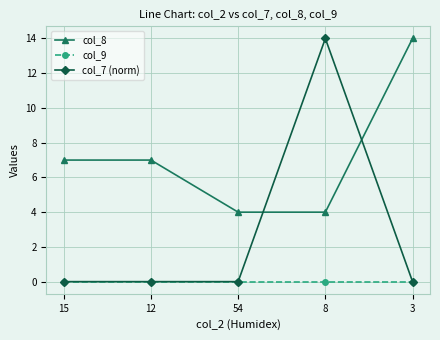

How many data points does each series have?

5